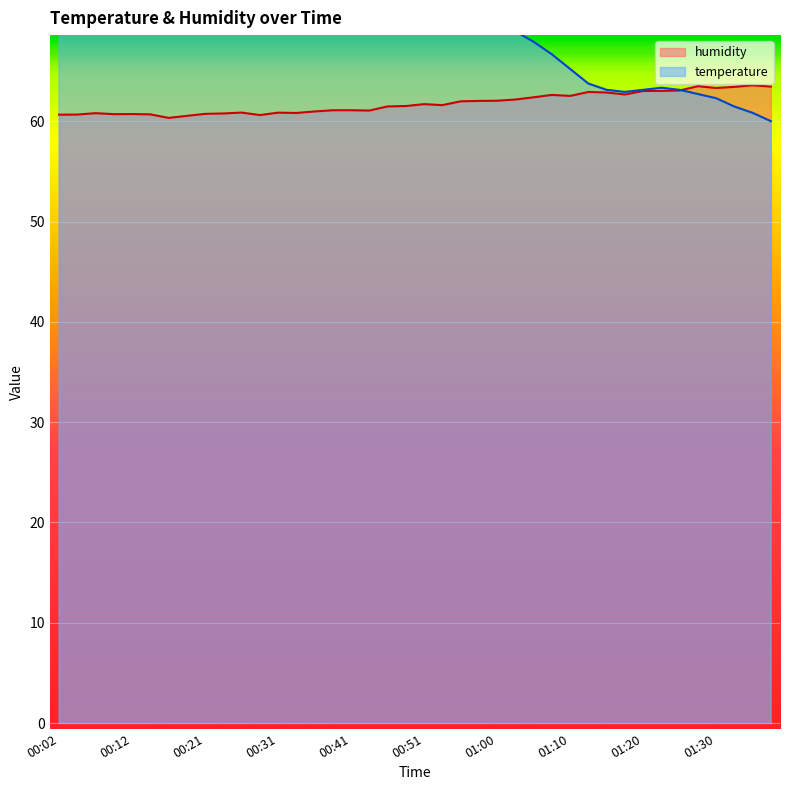

What is the smallest value displayed?

60.0